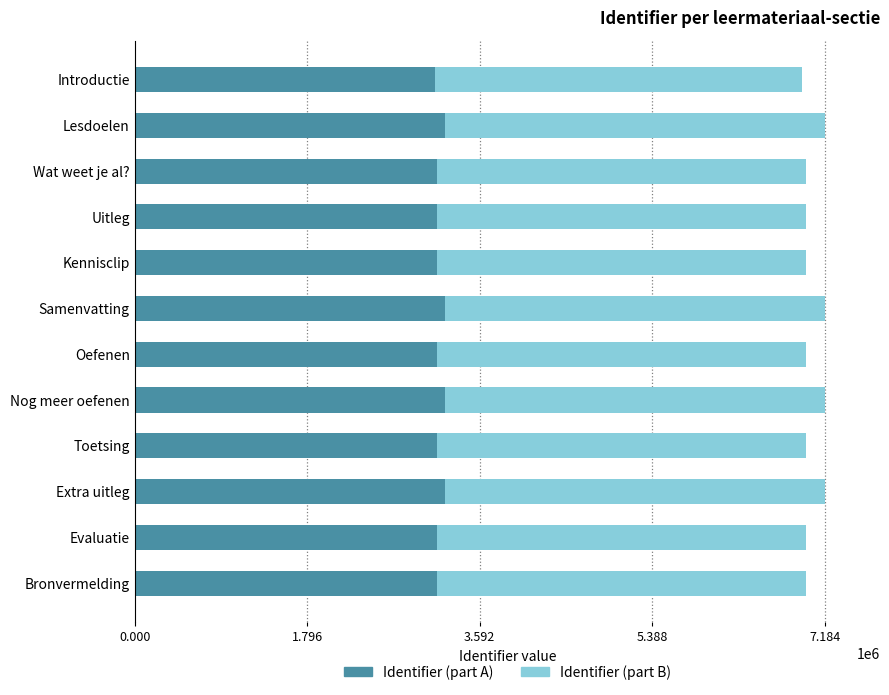

What is the total value across all series at Bronvermelding?

6985786